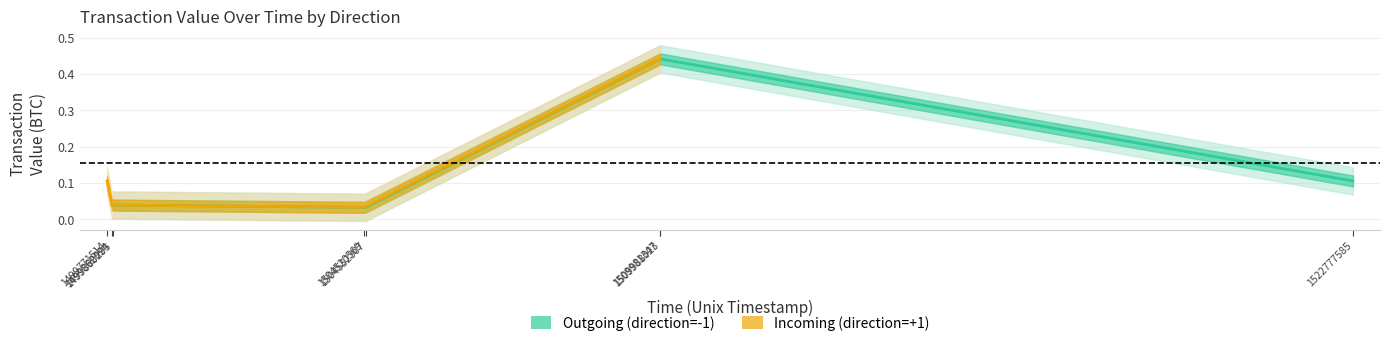

Does the chart display data point markers on the line(s)?

No